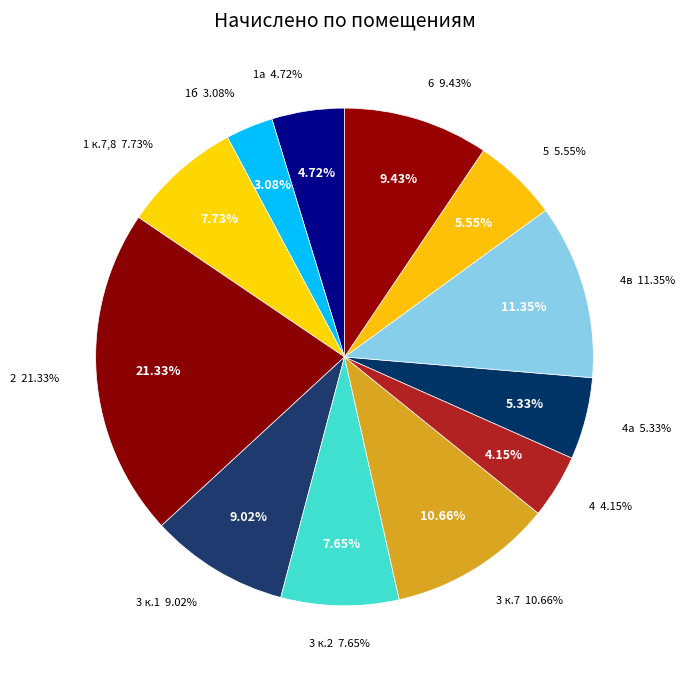

The 6 slice represents 16% of the pie. True or false?

False